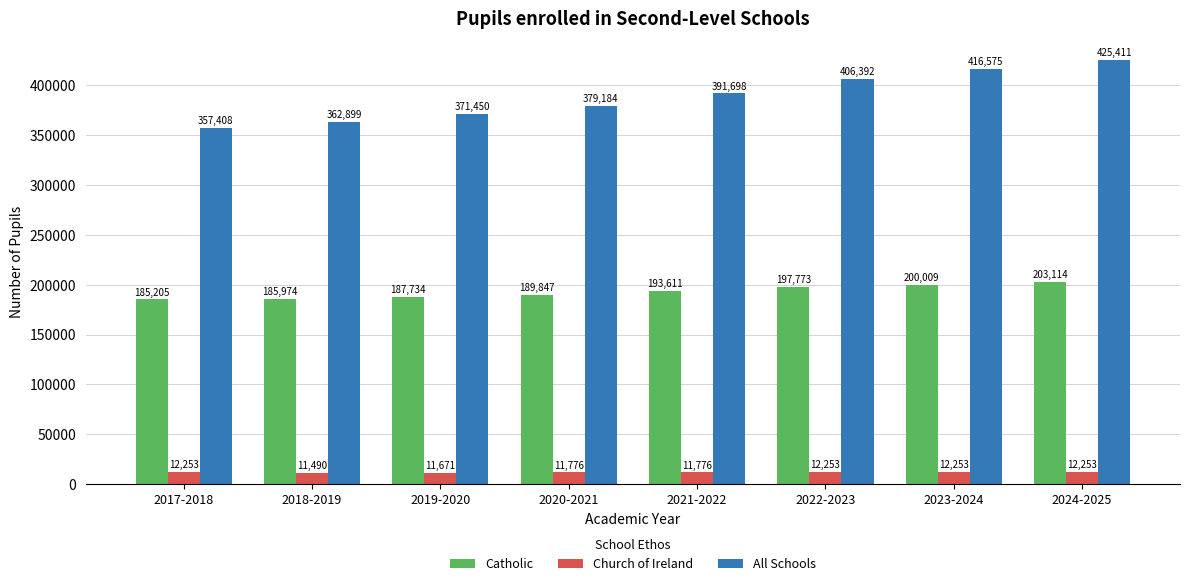

Are the bars grouped side by side (vs. stacked)?

Yes